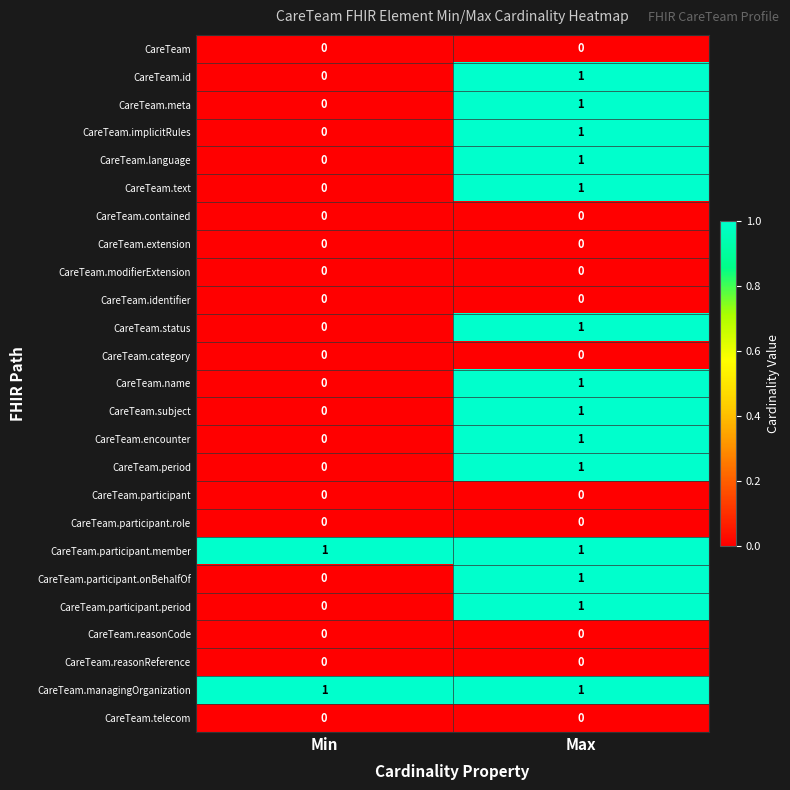

Rank the categories by CareTeam.language value from highest to lowest.

Max, Min